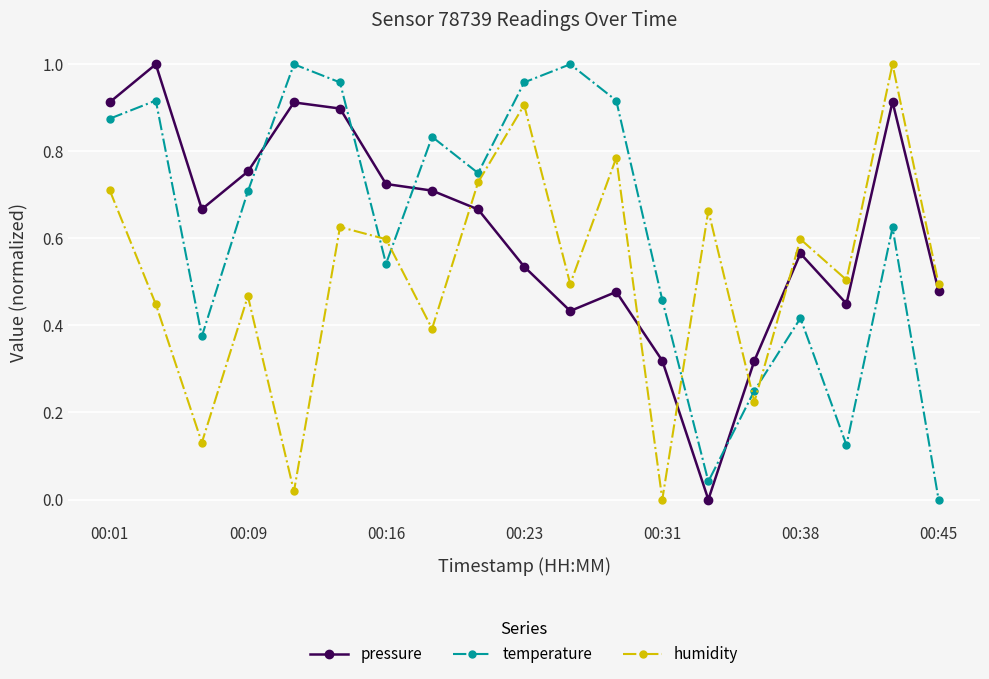

How many interior local valleys does the temperature series have?

5